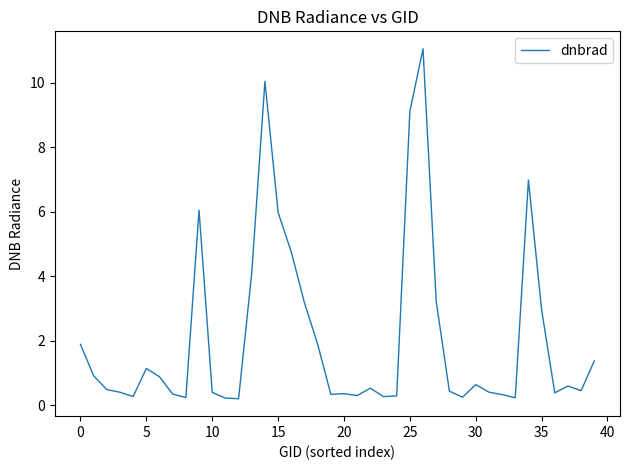

What is the maximum value shown in the chart?

11.1